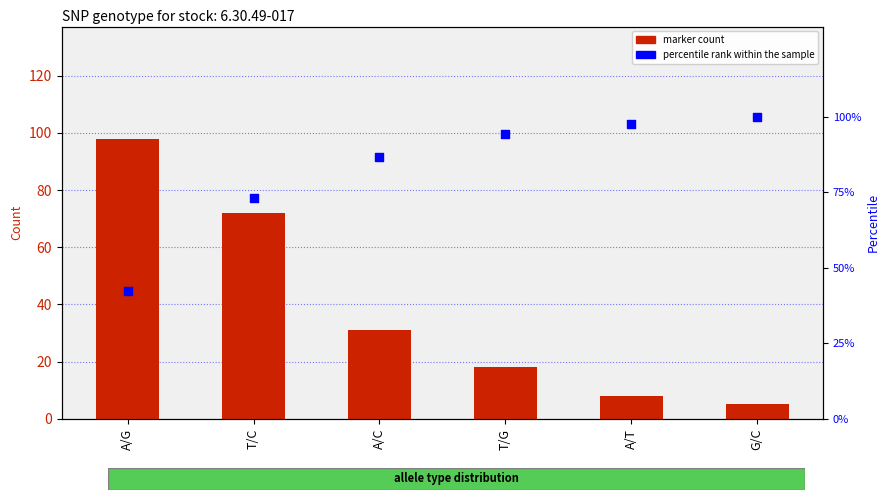

What is the total value across all series at T/C?

145.3